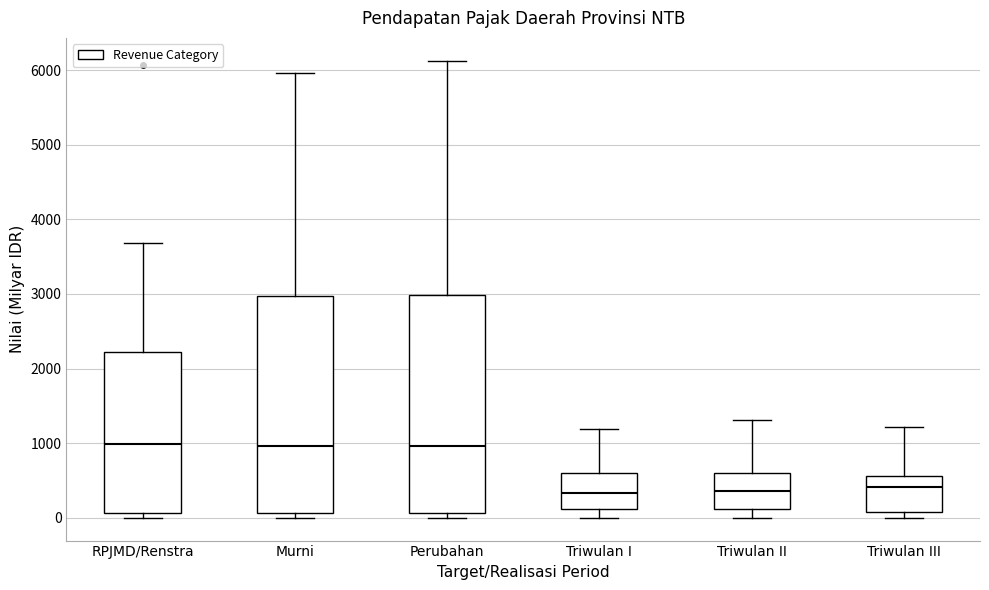

Reading left to right, transcribe this box plot: for each box, give where its median line is, the range the box spans, and where its two whiskers end, as read against the y-axis. The values are not printed on the chart, so give them approximately, as read against the axis.

RPJMD/Renstra: median 1000, box 100 to 2200, whiskers 0 to 3700
Murni: median 1000, box 100 to 3000, whiskers 0 to 6000
Perubahan: median 1000, box 100 to 3000, whiskers 0 to 6100
Triwulan I: median 300, box 100 to 600, whiskers 0 to 1200
Triwulan II: median 400, box 100 to 600, whiskers 0 to 1300
Triwulan III: median 400, box 100 to 600, whiskers 0 to 1200